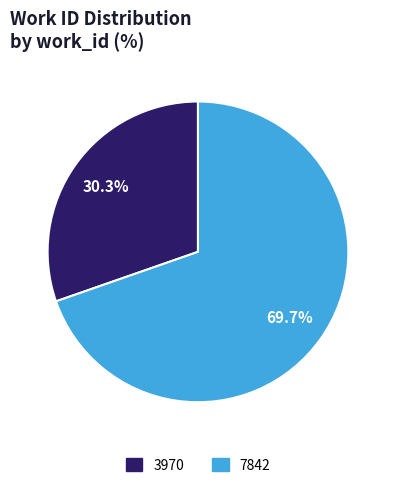

Count the number of slices in the pie.

2